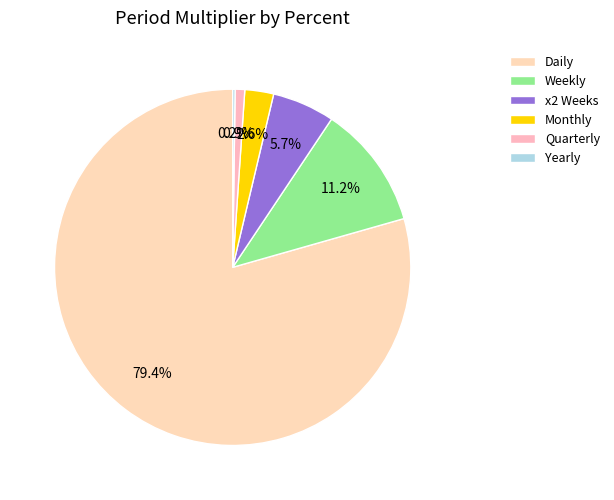

Between Quarterly and Yearly, which is larger?

Quarterly